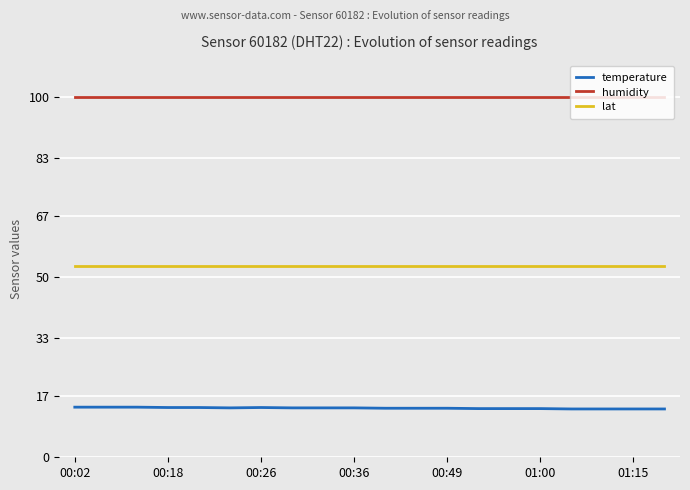

True or false: lat and humidity cross at least once.

False